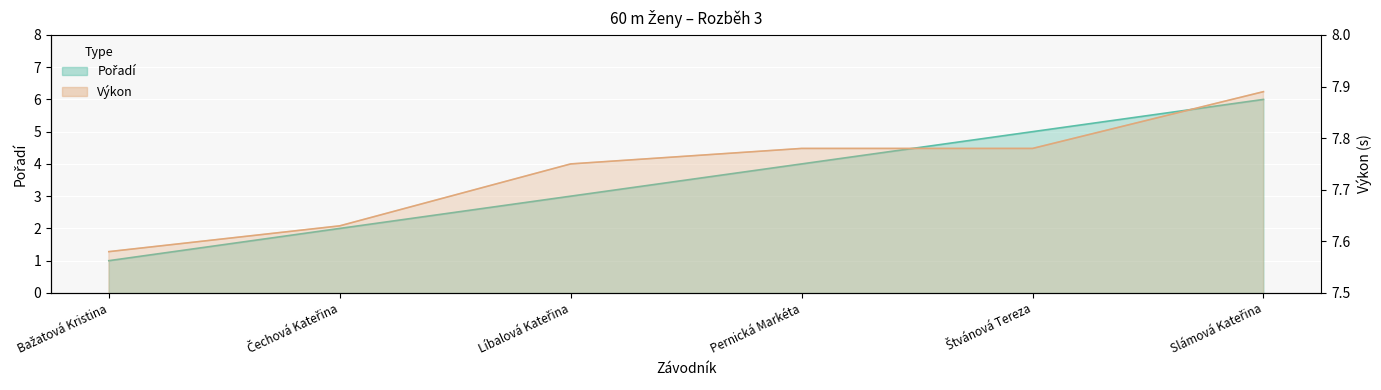

True or false: Výkon has more than 1 points higher than both neighbors.

False